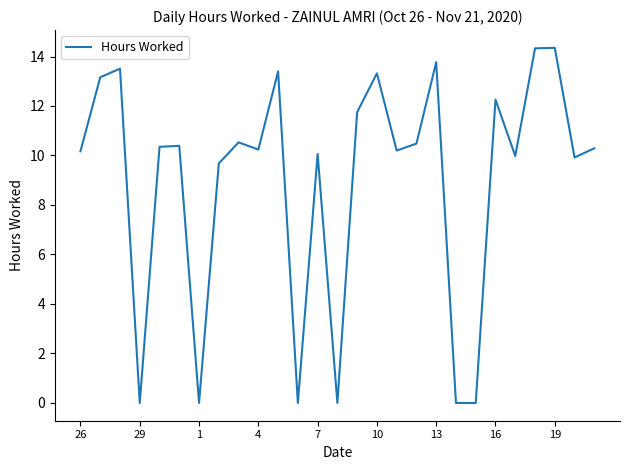

What is the difference between the second highest and minimum values?

14.3